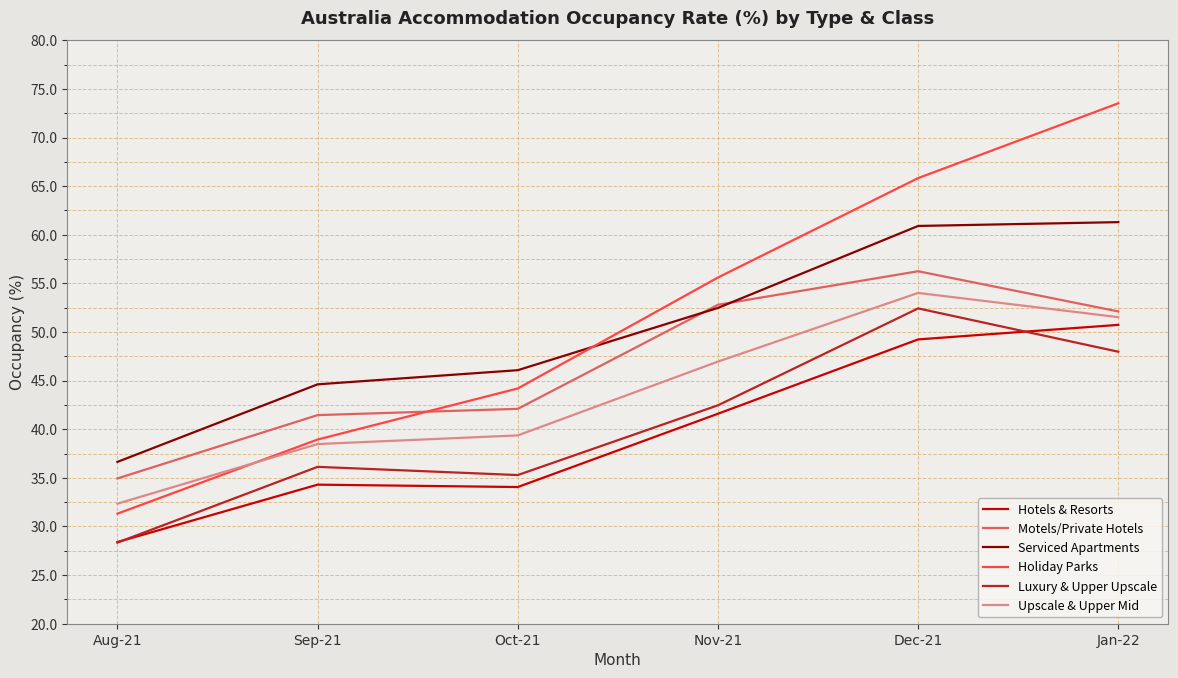

What position from the right is Oct-21?

4